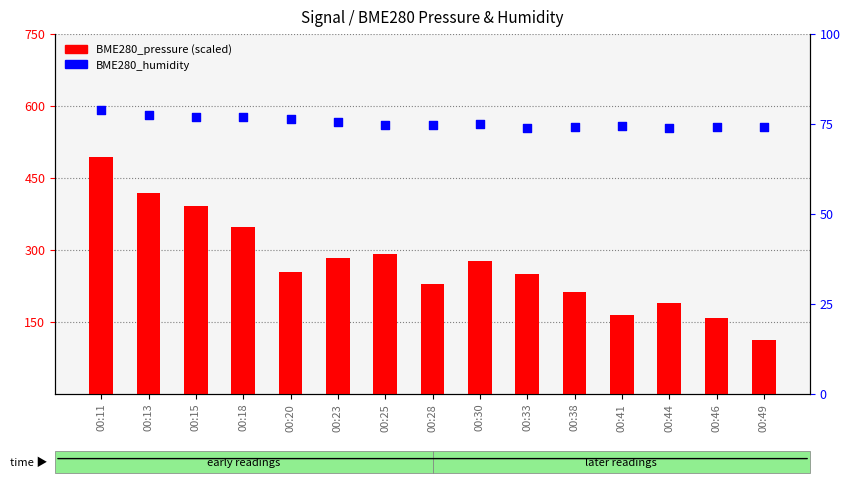

Is the value of BME280_pressure (scaled) at 00:41 greater than the value of BME280_humidity at 00:49?

Yes